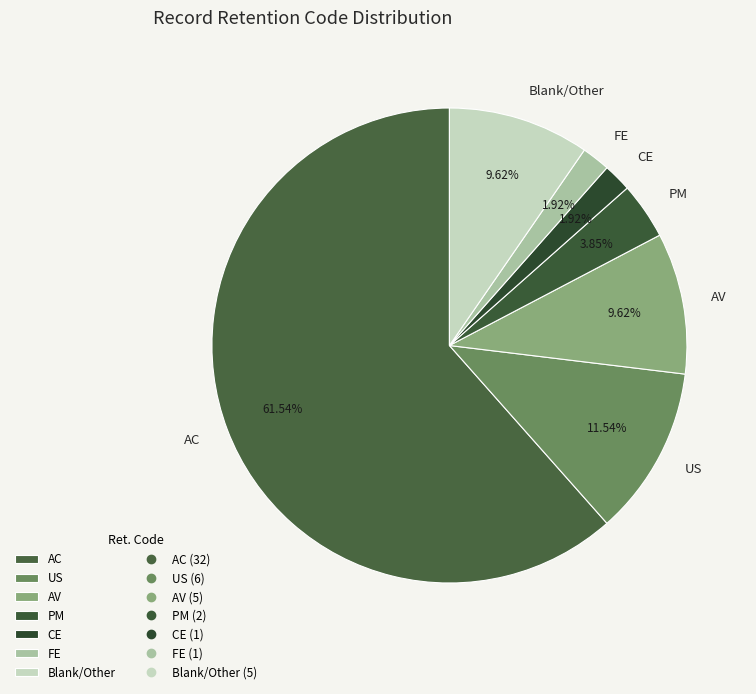

What percentage is the US slice, to the nearest percent?

12%